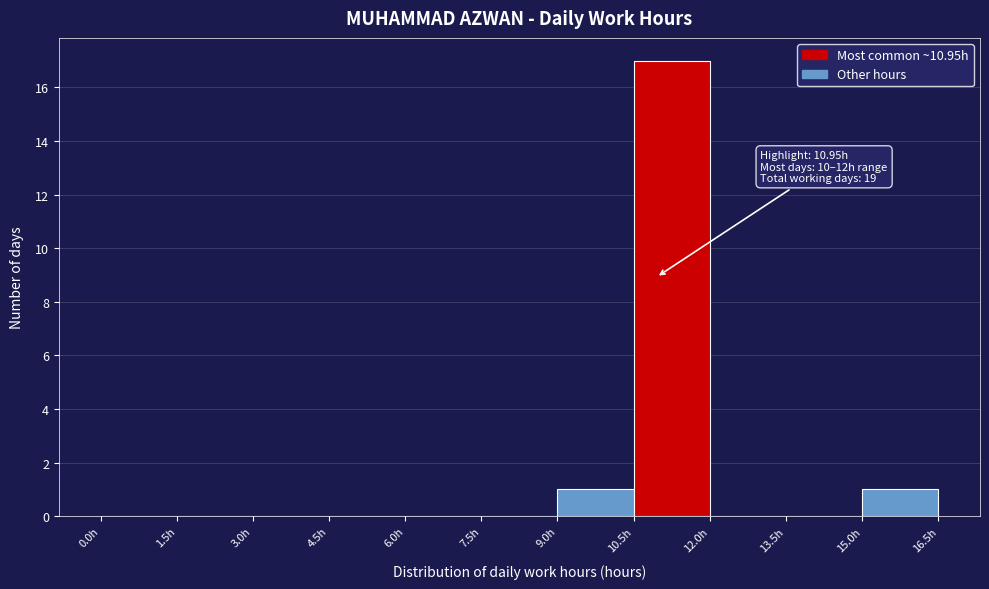

Which range on the x-axis has the tallest bar?

10.5 to 12.0